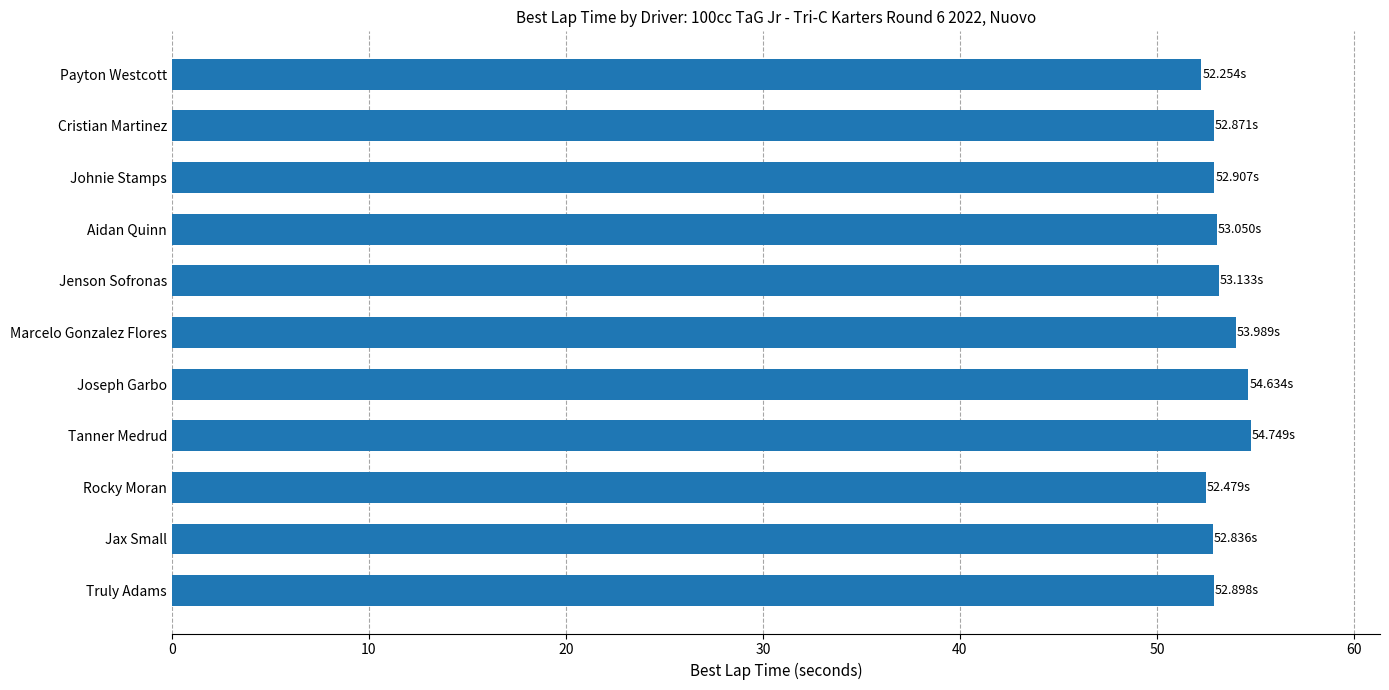

What is the difference between the maximum and second lowest values?

2.3